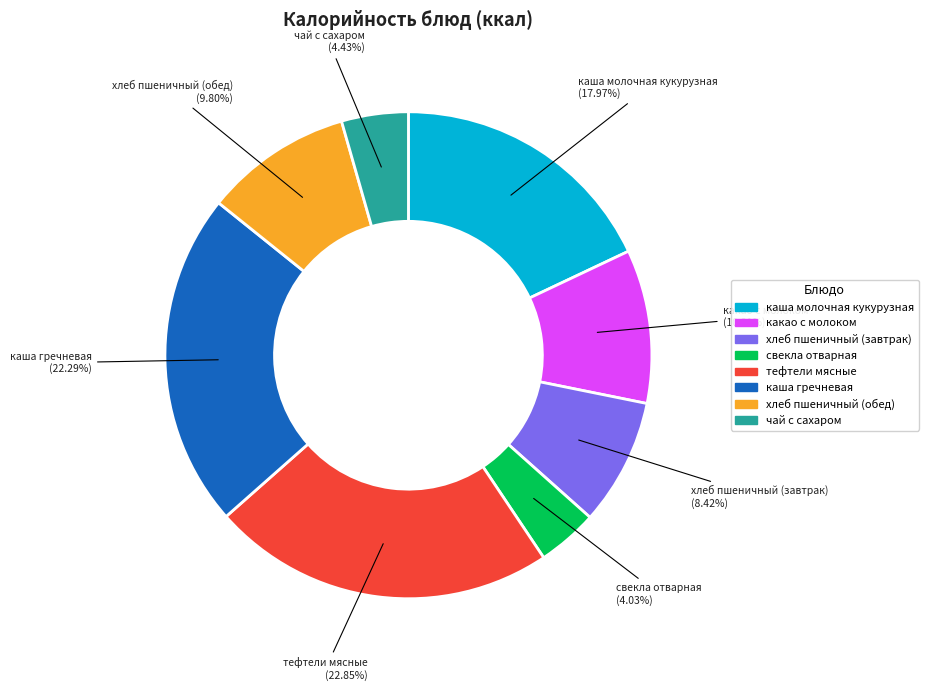

What is the ratio of the value at каша молочная кукурузная to the value at тефтели мясные?

0.8